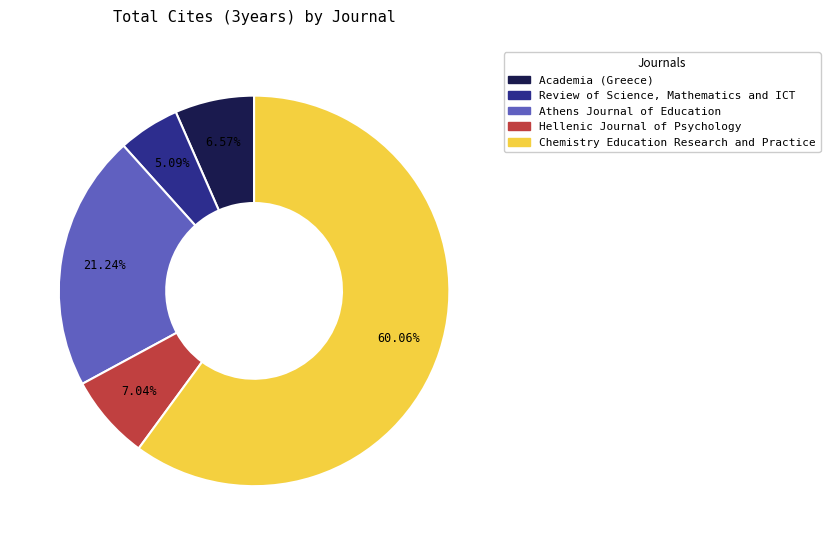

How many segments does this pie chart have?

5